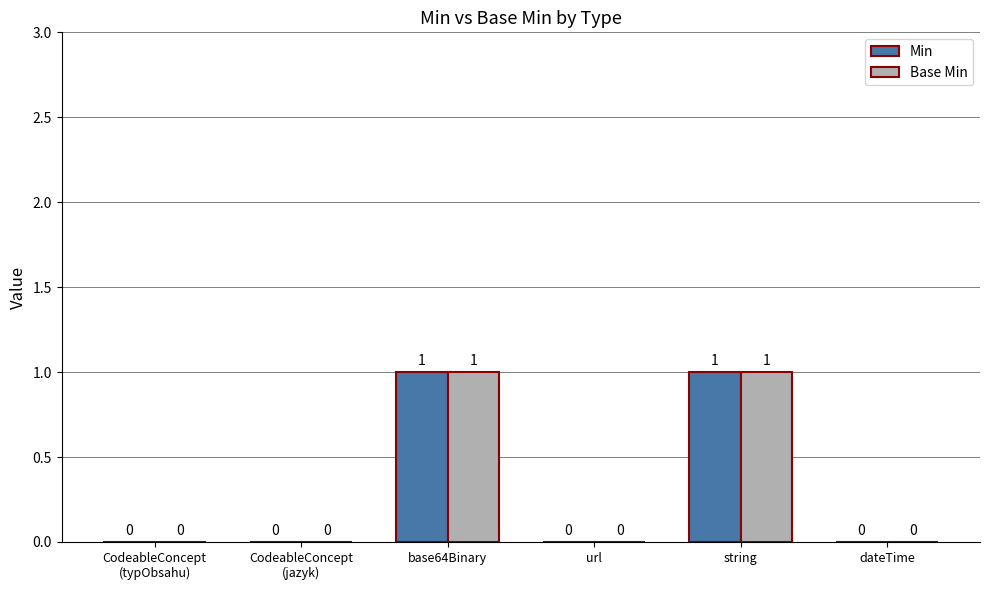

How many groups of bars are there?

6